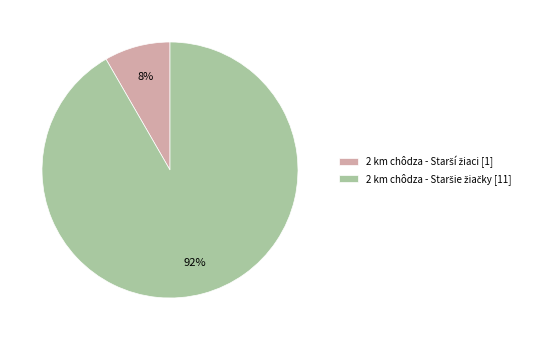

To the nearest percent, what is the average slice percentage?

50%